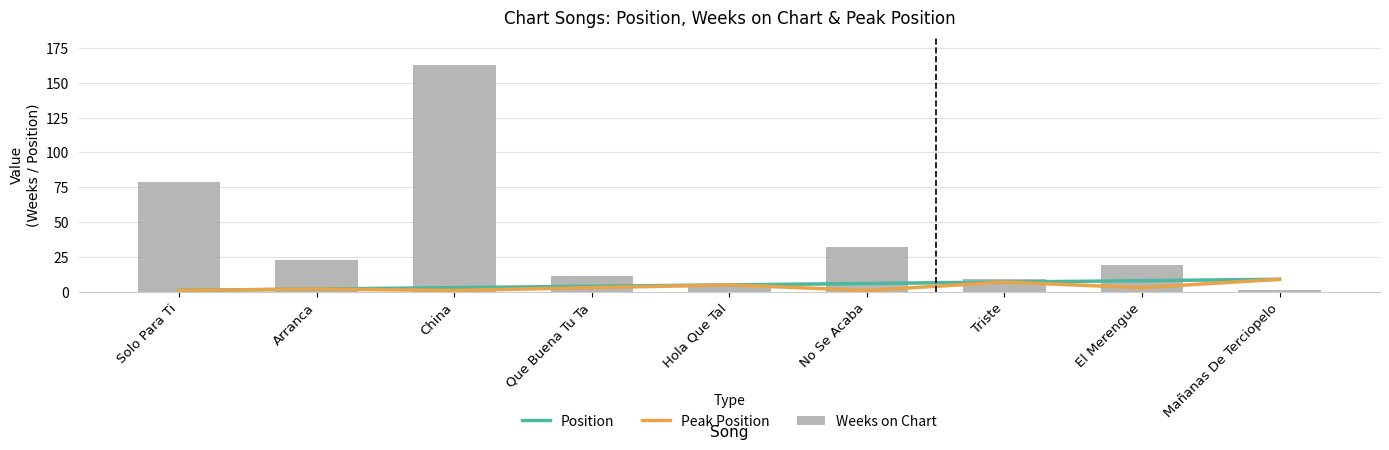

Reading left to right, transcribe all the data shown in this chart.

Position: 1	2	3	4	5	6	7	8	9
Peak Position: 1	2	1	3	5	1	7	3	9
Weeks on Chart: 79	23	163	11	4	32	9	19	1